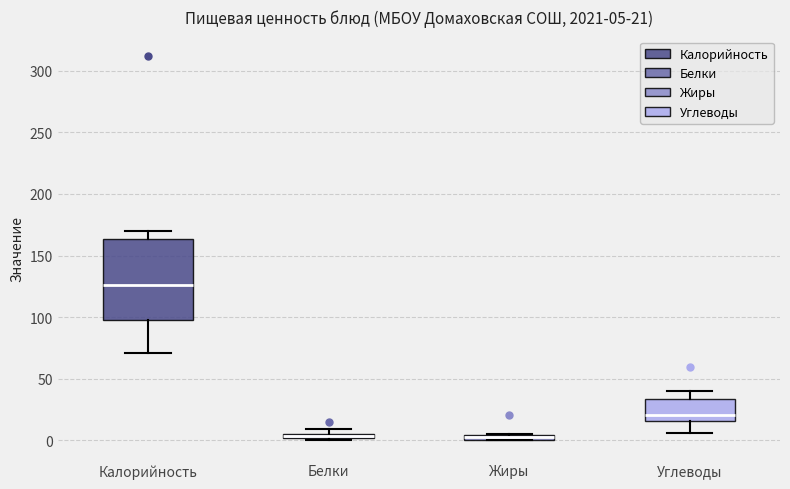

Which box has the highest median line?

Калорийность